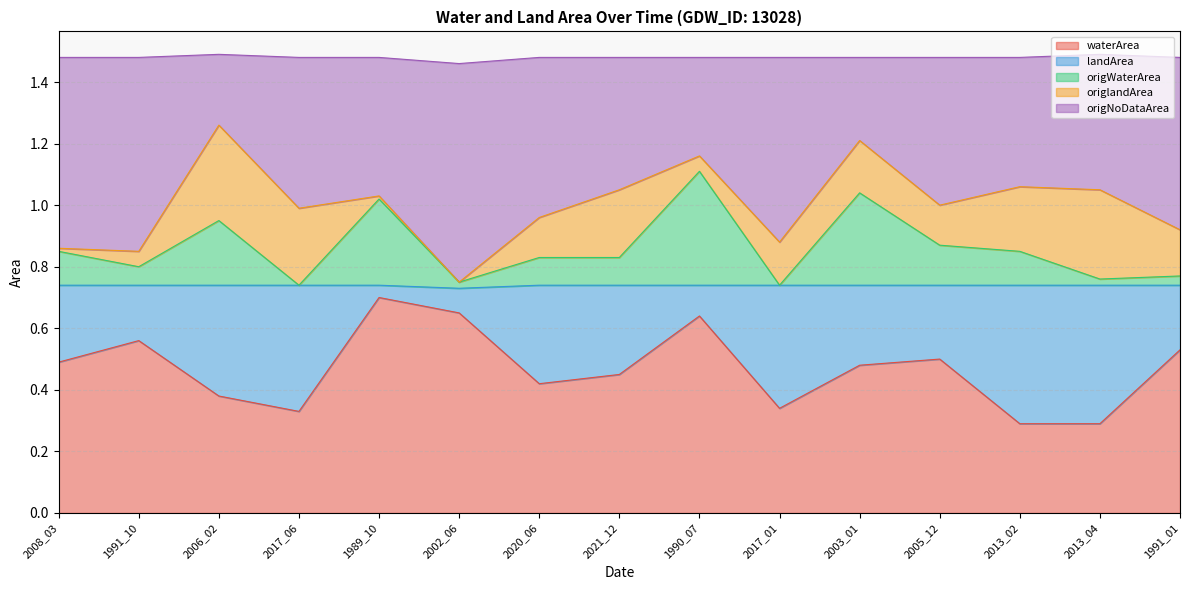

At which category does waterArea reach its first local peak?

1991_10